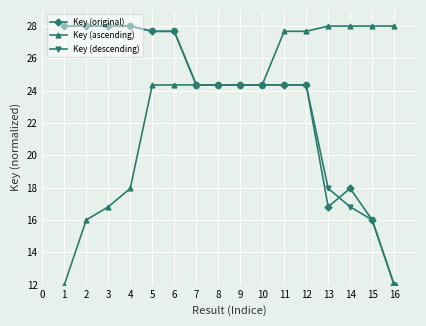

What is the value of the Key (original) point at the 3rd from the left?

28.0